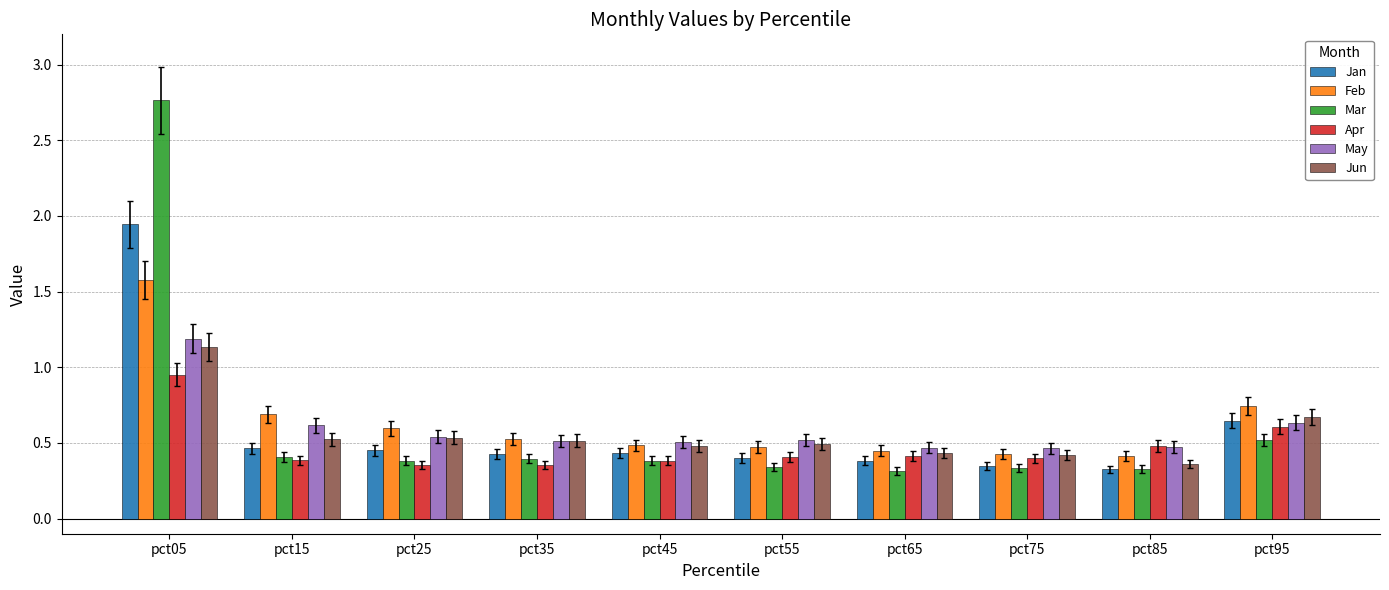

Does the chart contain stacked bars?

No